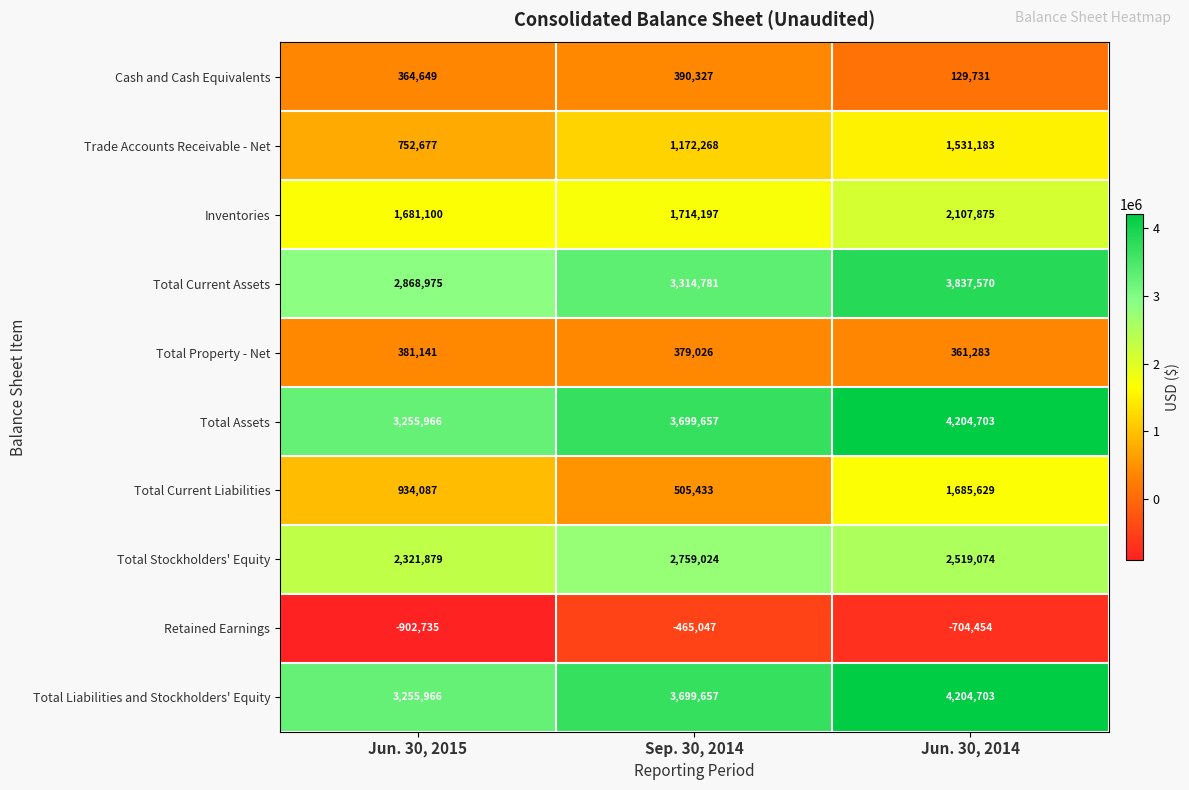

At which label is Inventories closest to 1894487?

Sep. 30, 2014